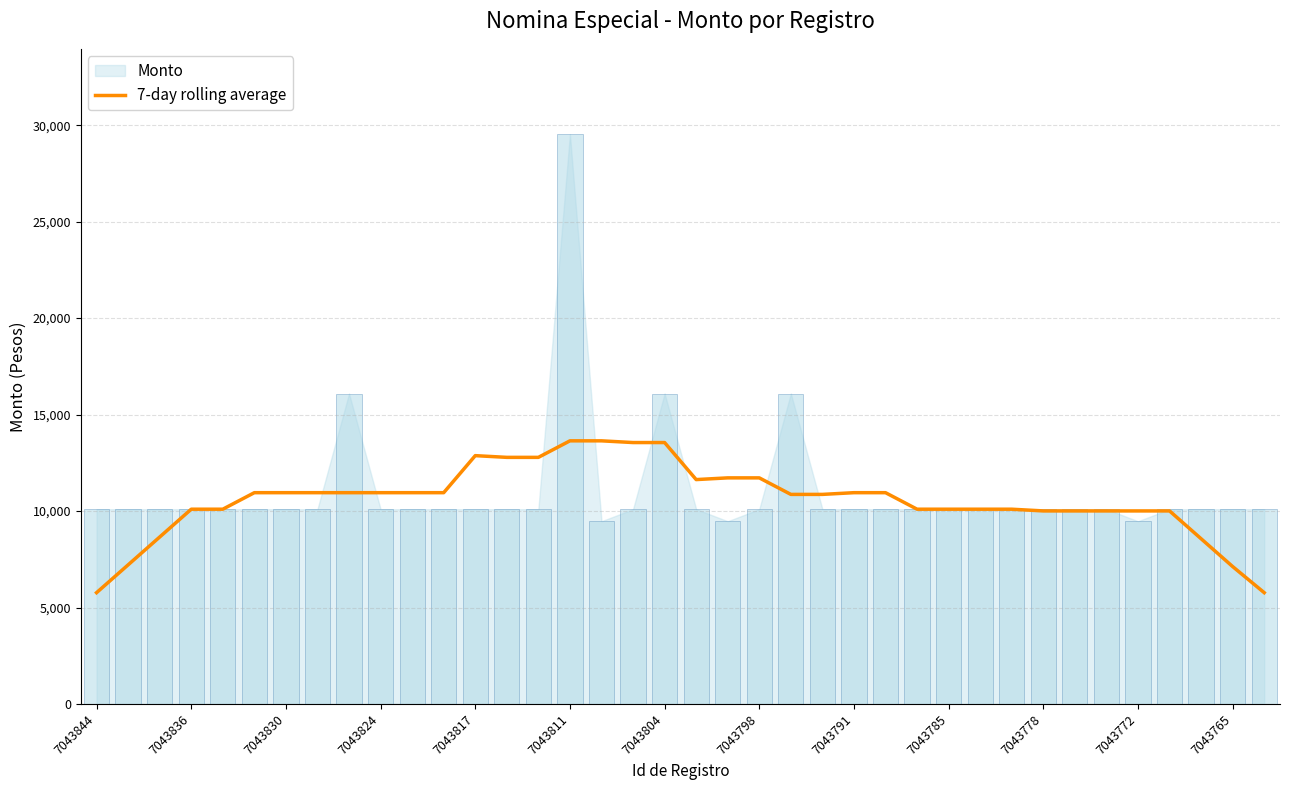

How many values exceed 10951?

19